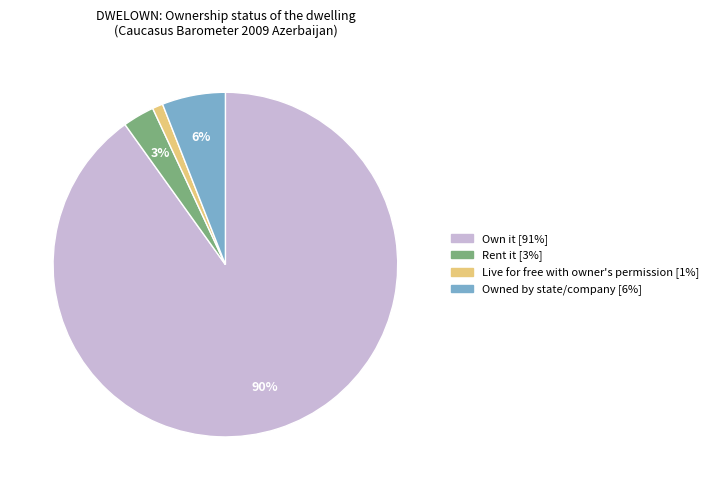

Is there any slice that represents more than half of the pie?

Yes